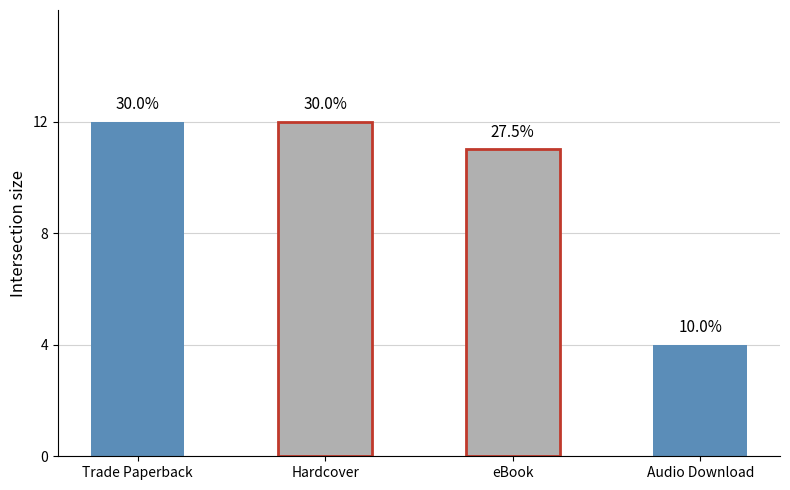

Which category has the highest value across all series?

Trade Paperback